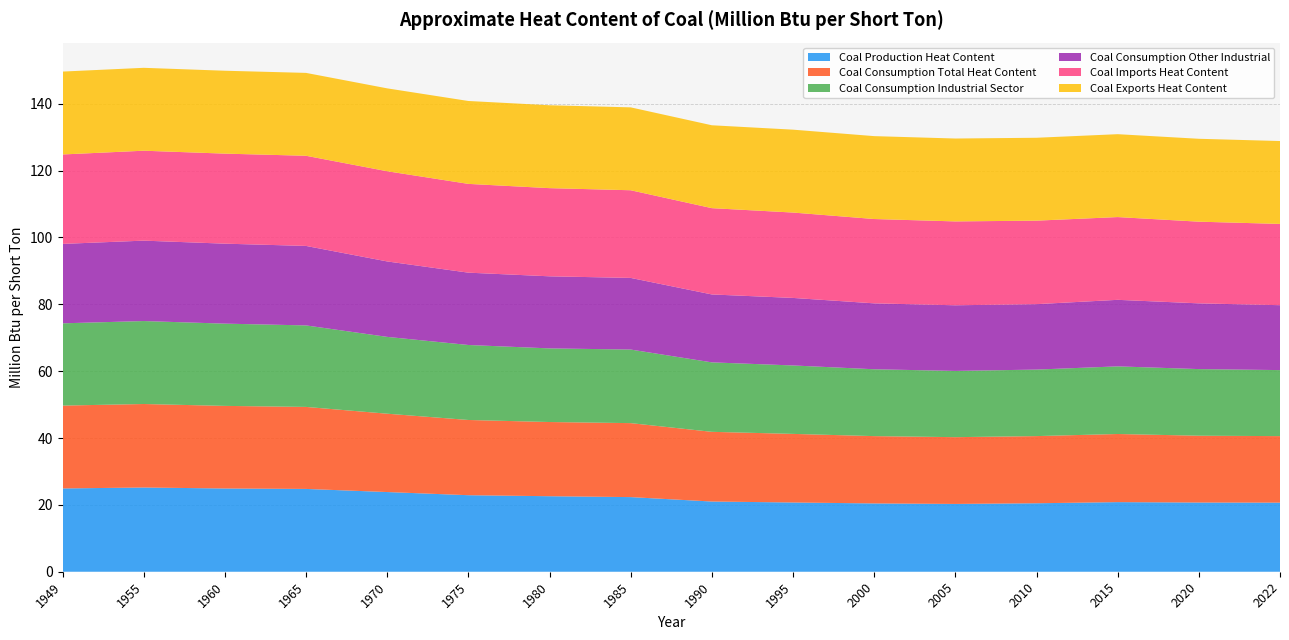

Reading right to left, extract all data points from this chart.

Coal Production Heat Content: 2022=20.7	2020=20.7	2015=20.8	2010=20.5	2005=20.3	2000=20.4	1995=20.7	1990=21.0	1985=22.3	1980=22.6	1975=22.9	1970=23.8	1965=24.8	1960=24.9	1955=25.2	1949=24.9
Coal Consumption Total Heat Content: 2022=19.9	2020=20.0	2015=20.4	2010=20.1	2005=20.0	2000=20.1	1995=20.5	1990=20.9	1985=22.1	1980=22.2	1975=22.5	1970=23.4	1965=24.5	1960=24.7	1955=25.0	1949=24.8
Coal Consumption Industrial Sector: 2022=19.8	2020=19.9	2015=20.2	2010=19.9	2005=19.8	2000=20.0	1995=20.5	1990=20.8	1985=22.0	1980=22.0	1975=22.4	1970=23.0	1965=24.4	1960=24.6	1955=24.8	1949=24.6
Coal Consumption Other Industrial: 2022=19.4	2020=19.7	2015=19.9	2010=19.6	2005=19.6	2000=19.7	1995=20.2	1990=20.3	1985=21.4	1980=21.6	1975=21.6	1970=22.6	1965=23.8	1960=23.9	1955=24.1	1949=23.8
Coal Imports Heat Content: 2022=24.3	2020=24.4	2015=24.8	2010=25.0	2005=25.1	2000=25.2	1995=25.5	1990=25.8	1985=26.2	1980=26.4	1975=26.6	1970=27.0	1965=27.0	1960=26.9	1955=26.9	1949=26.8
Coal Exports Heat Content: 2022=24.8	2020=24.8	2015=24.8	2010=24.8	2005=24.8	2000=24.8	1995=24.8	1990=24.8	1985=24.8	1980=24.8	1975=24.8	1970=24.8	1965=24.8	1960=24.8	1955=24.8	1949=24.8